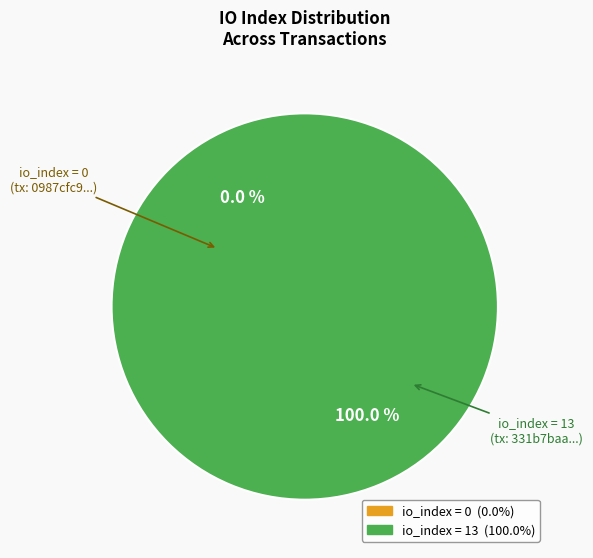

Rank the categories by value from lowest to highest.

io_index=0, io_index=13